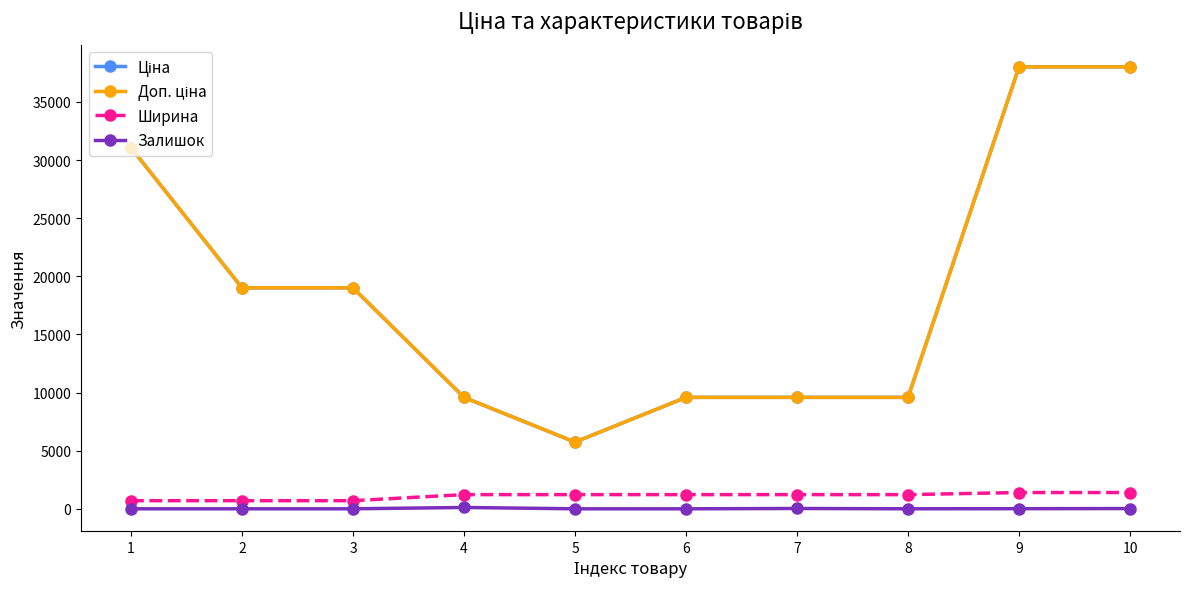

Reading right to left, transcribe all the data shown in this chart.

Ціна: 38011.3	38011.3	9585.4	9585.4	9585.4	5736.9	9585.4	19005.7	19005.7	31058.4
Доп. ціна: 38011.3	38011.3	9585.4	9585.4	9585.4	5736.9	9585.4	19005.7	19005.7	31058.4
Ширина: 1400.0	1400.0	1220.0	1220.0	1220.0	1220.0	1220.0	697.0	697.0	697.0
Залишок: 21.0	10.0	1.0	27.0	0.0	0.0	114.0	0.0	0.0	0.0